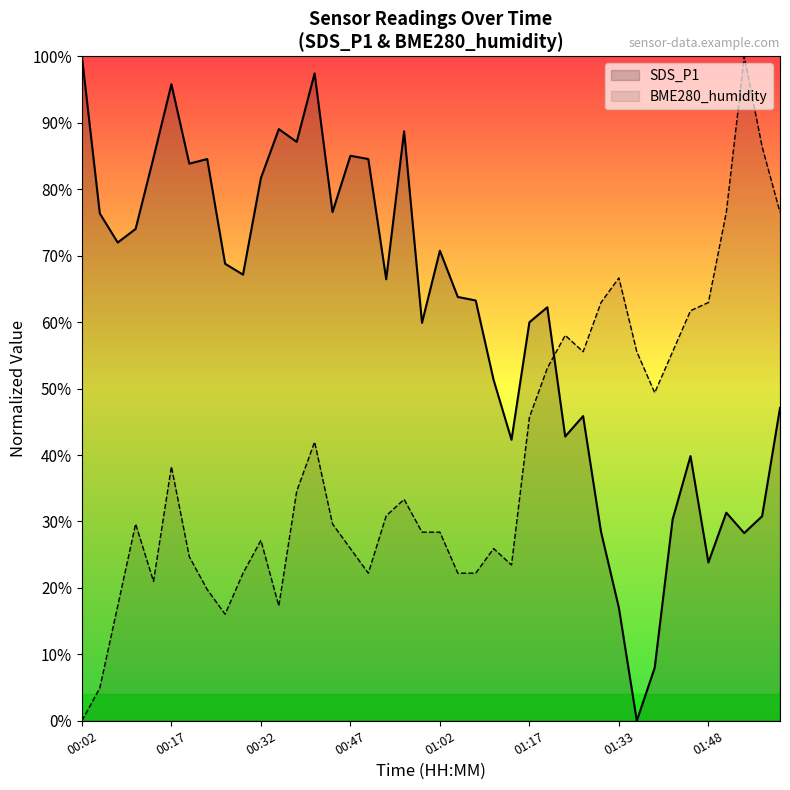

Between 28 and 34, which is larger?

28